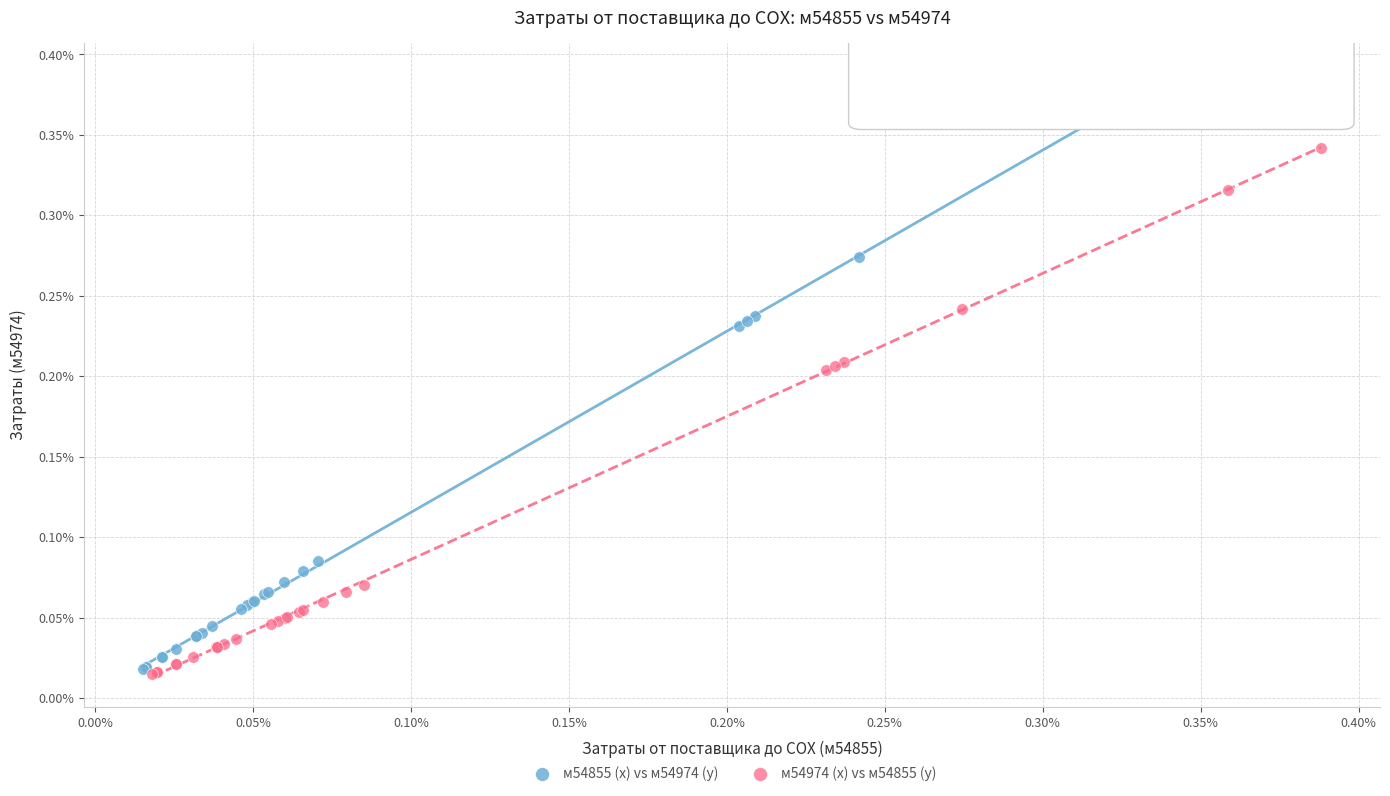

What are all the series names shown in the legend?

м54855 (x) vs м54974 (y), м54974 (x) vs м54855 (y)